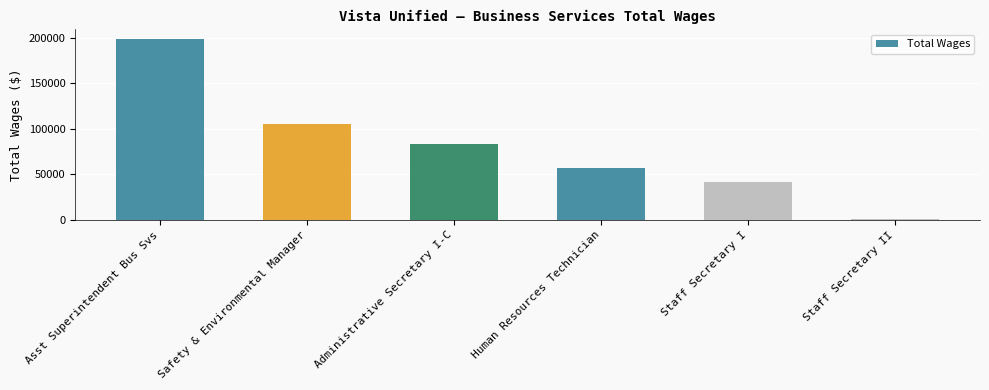

What is the maximum value shown in the chart?

199060